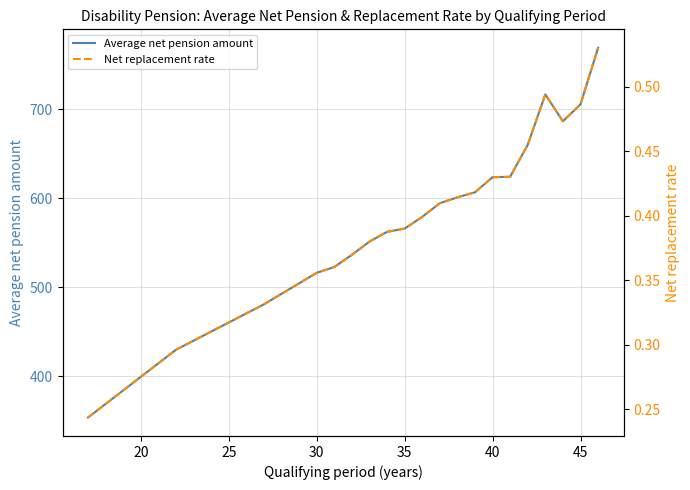

What are all the series names shown in the legend?

Average net pension amount, Net replacement rate